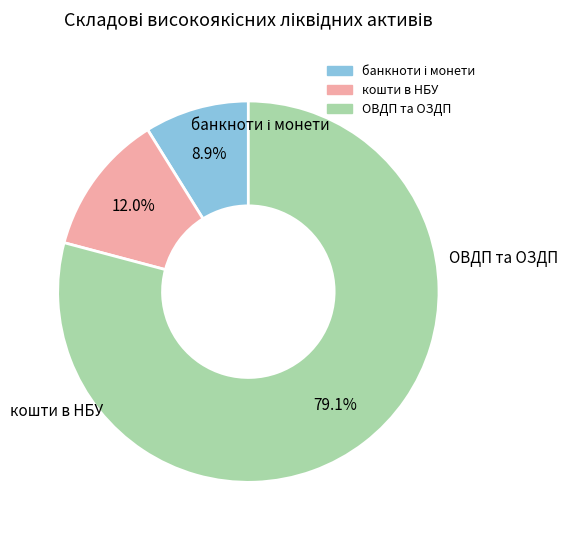

How many slices are in this pie chart?

3